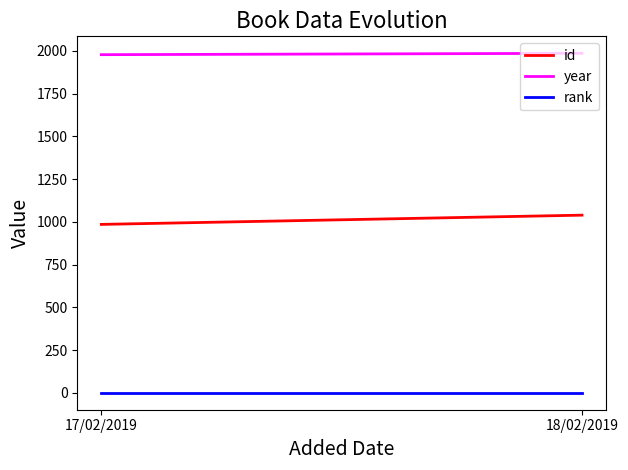

Which category has the highest value in the rank series?

17/02/2019